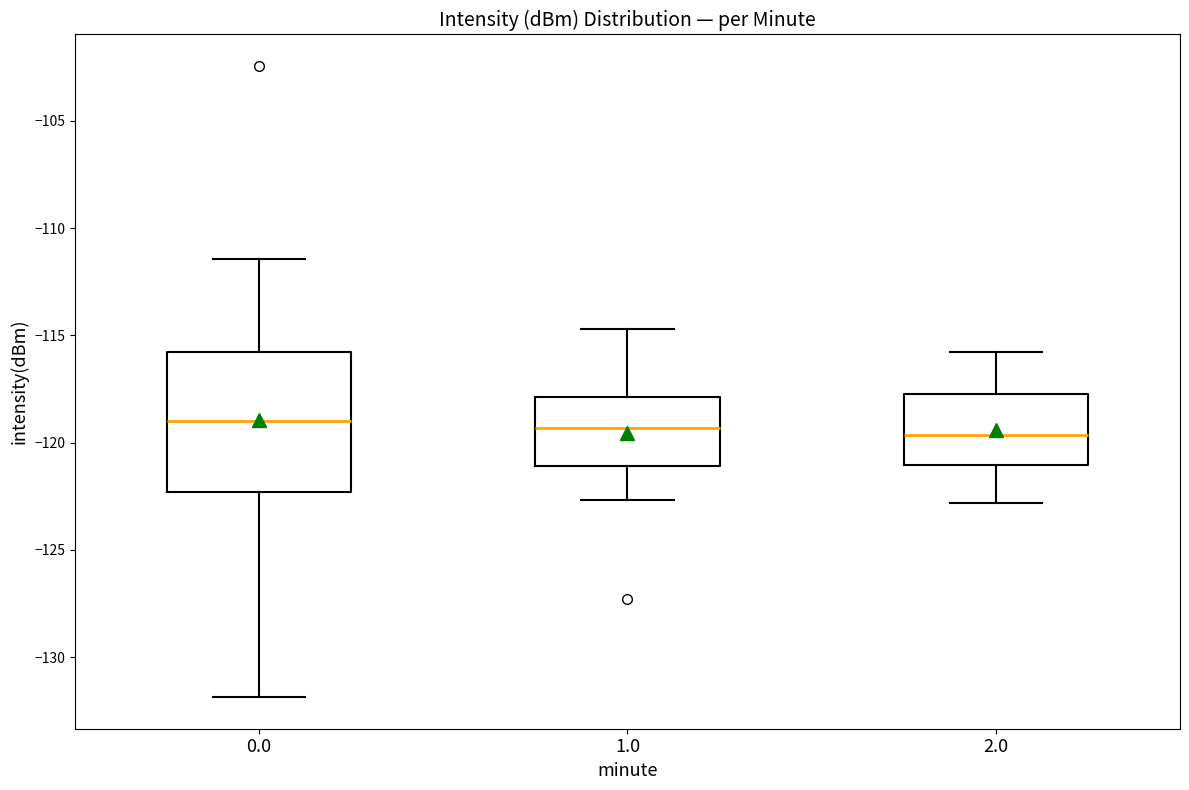

Reading left to right, transcribe this box plot: for each box, give where its median line is, the range the box spans, and where its two whiskers end, as read against the y-axis. The values are not printed on the chart, so give them approximately, as read against the axis.

0.0: median -119.0, box -122.5 to -116.0, whiskers -132.0 to -111.5
1.0: median -119.5, box -121.0 to -118.0, whiskers -122.5 to -114.5
2.0: median -119.5, box -121.0 to -117.5, whiskers -123.0 to -116.0